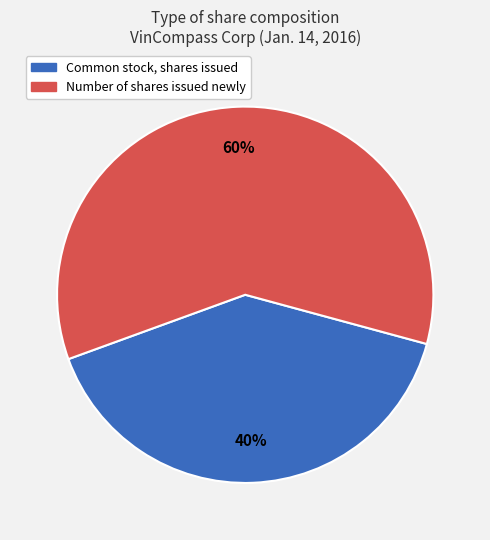

Approximately how many times larger is the value at Common stock, shares issued compared to Number of shares issued newly?

0.7